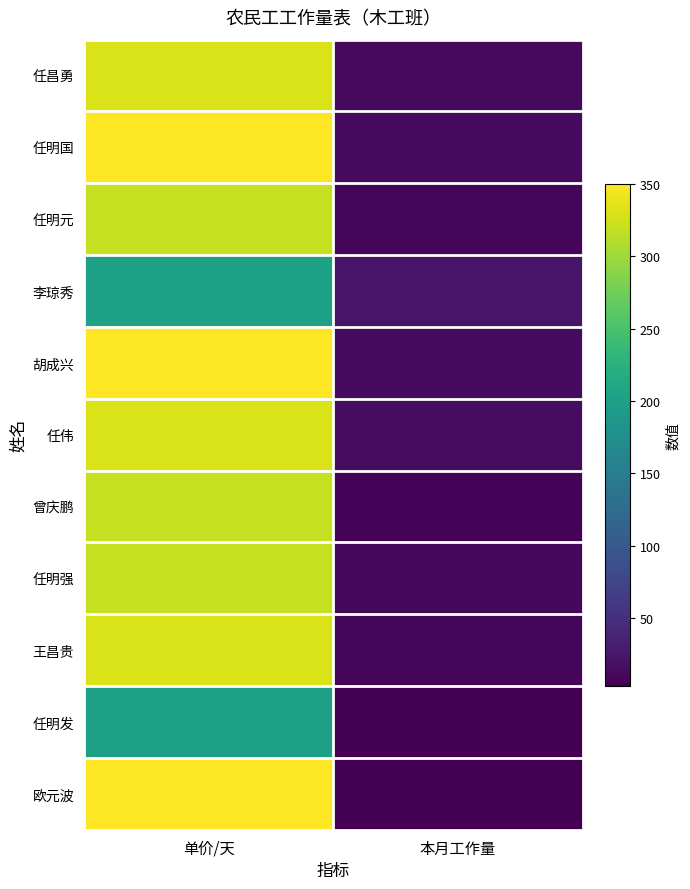

What is the smallest value displayed?

3.5